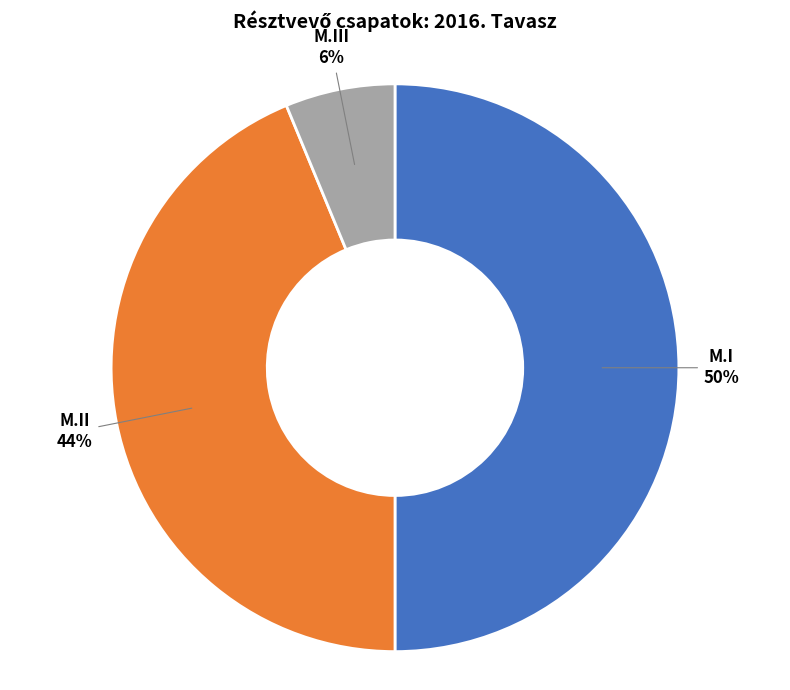

Do M.I and M.II together represent more than half of the pie?

Yes